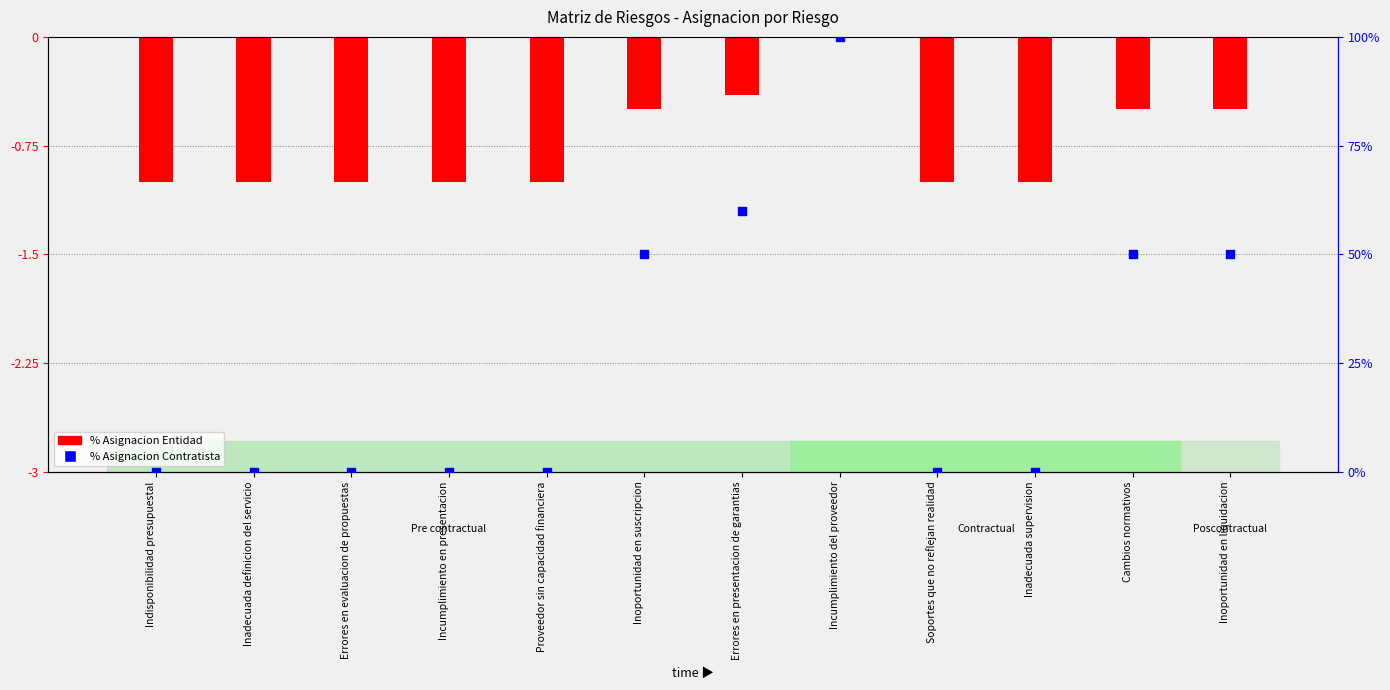

What is the total value across all series at Indisponibilidad presupuestal?

-1.0